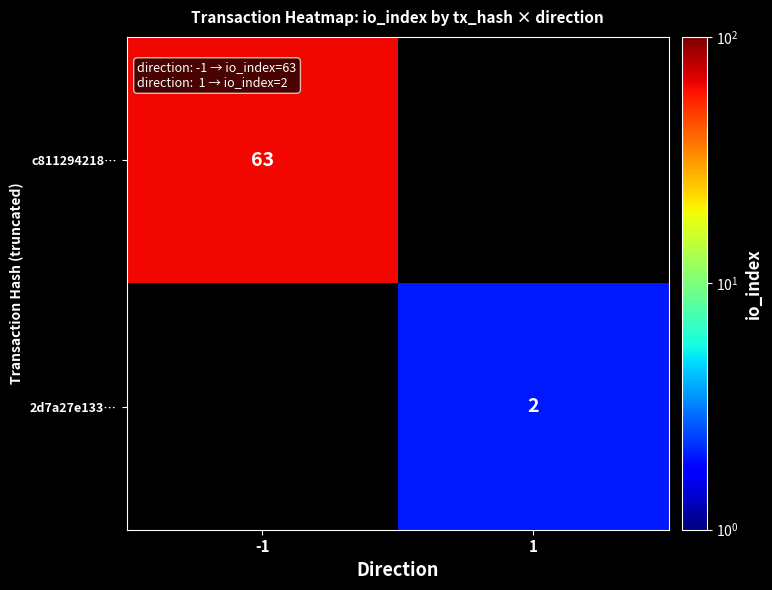

Is it true that 2d7a27e133… equals 1 at 1?

False